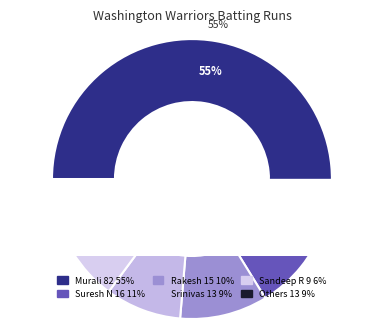

To the nearest percent, what portion does Suresh Neelapala represent?

11%